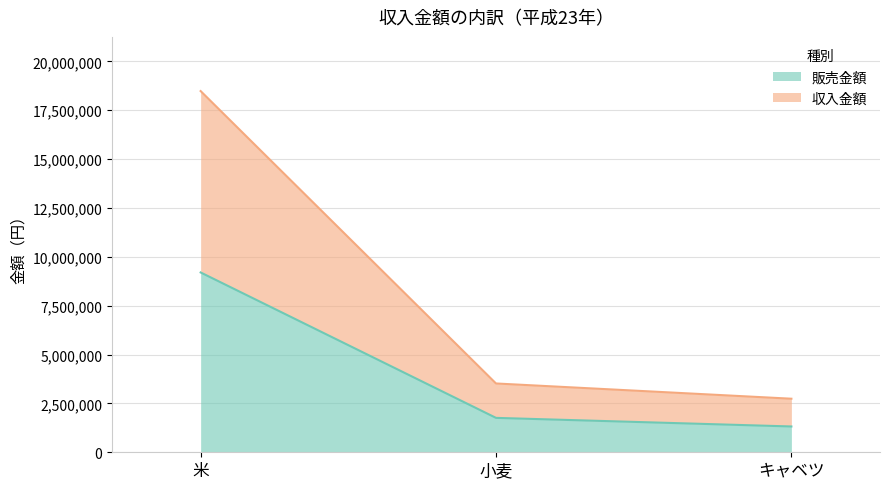

How many lines are shown in the chart?

2